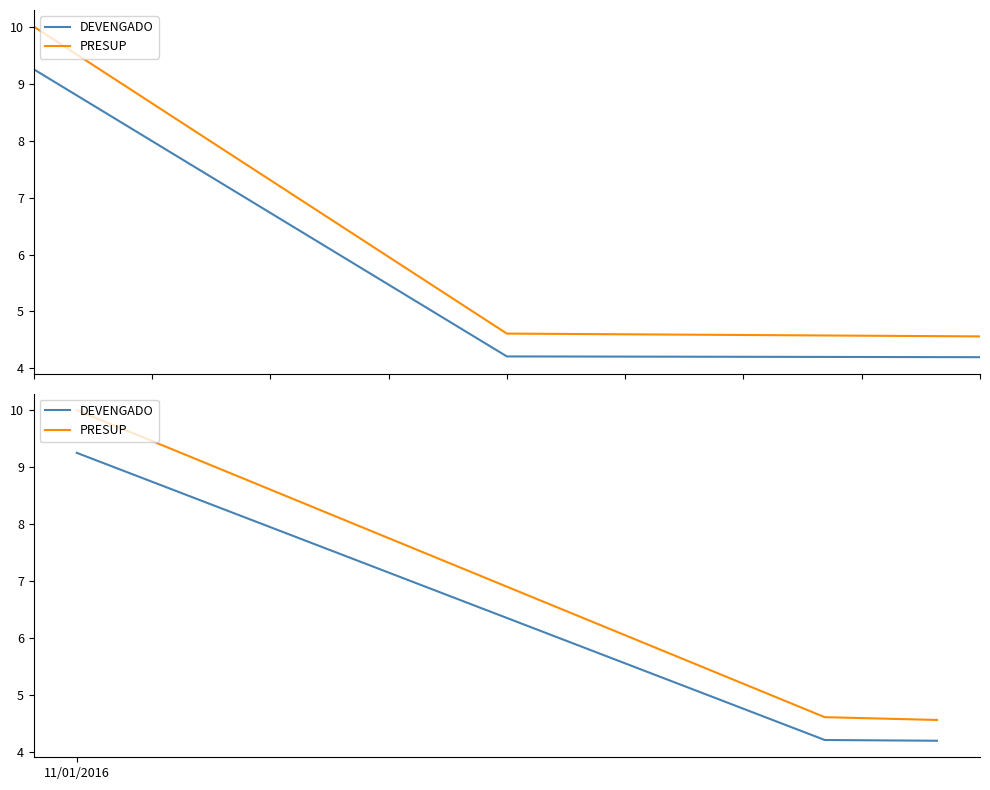

Is the value of DEVENGADO at 1 greater than the value of PRESUP at 1?

No